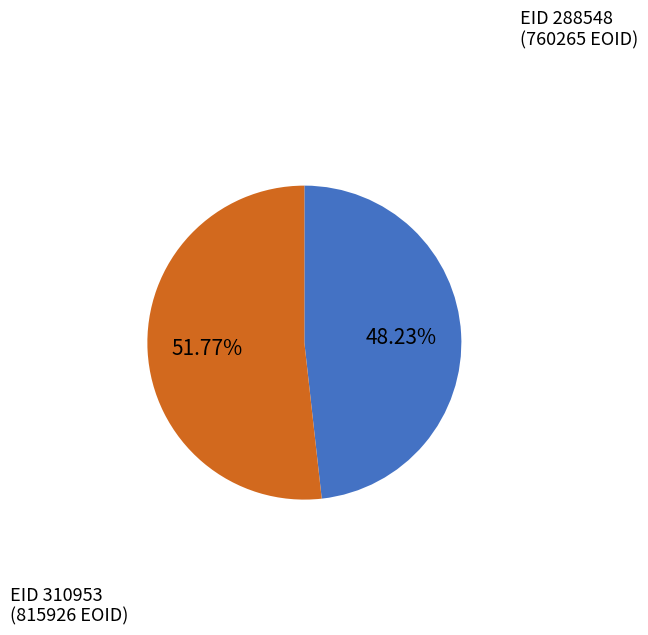

Is there any slice that represents more than half of the pie?

Yes